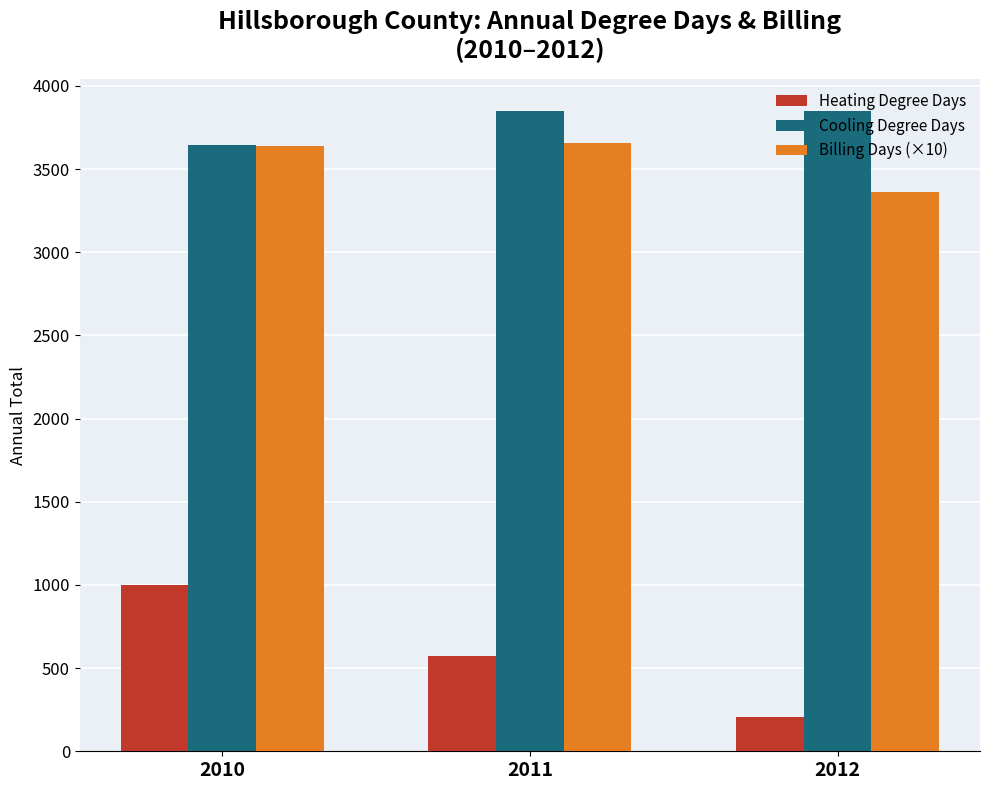

What is the highest value of the Heating Degree Days series?

1000.0